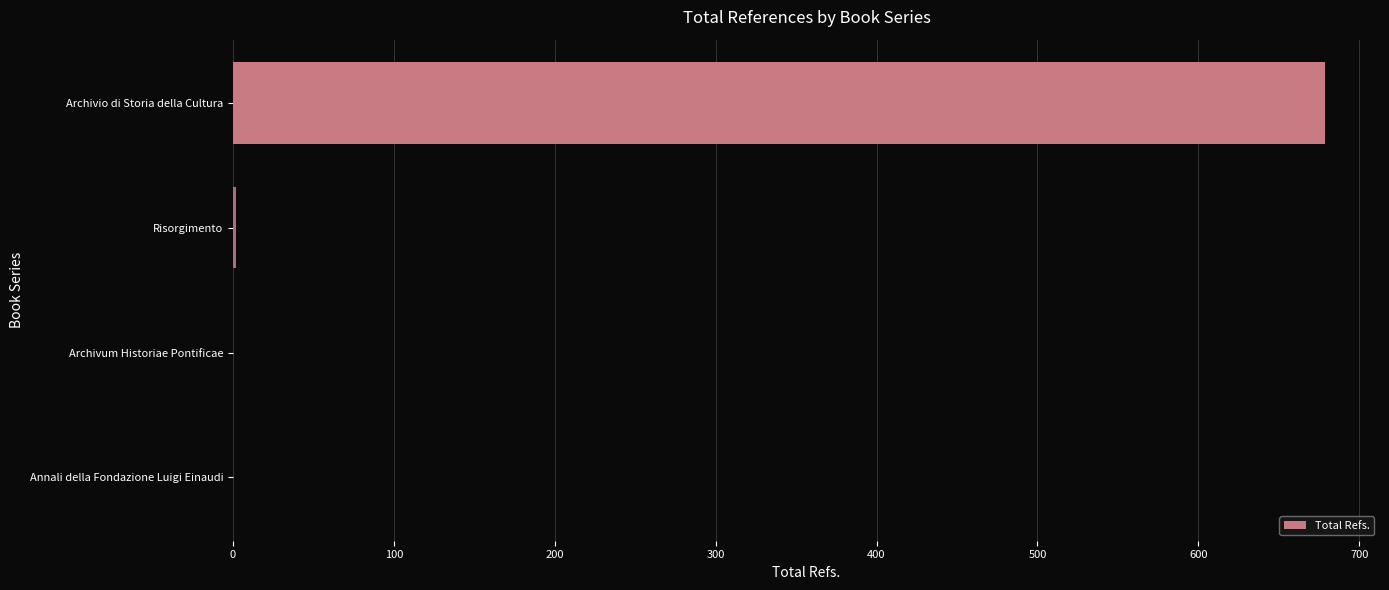

Between Archivio di Storia della Cultura and Archivum Historiae Pontificae, which is larger?

Archivio di Storia della Cultura